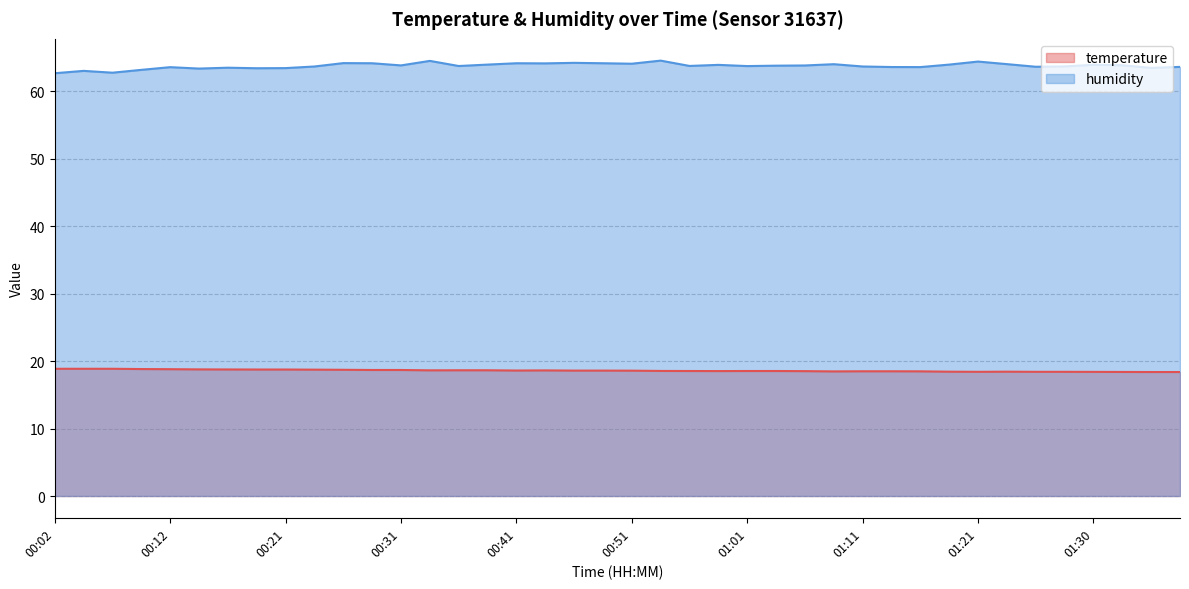

What is the label of the 32nd point from the left?

01:18